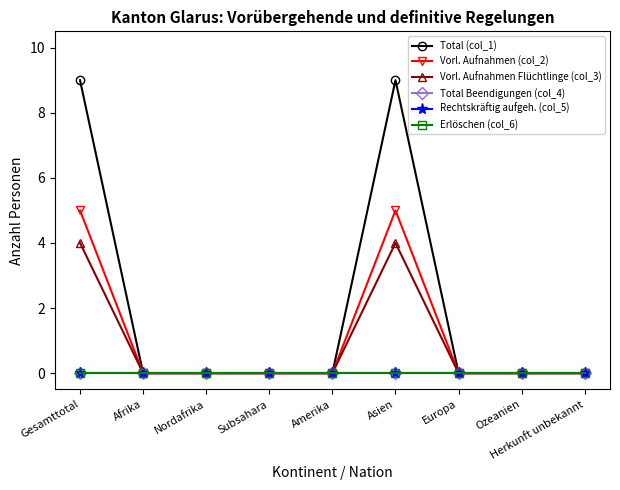

Does the chart have visible grid lines?

No